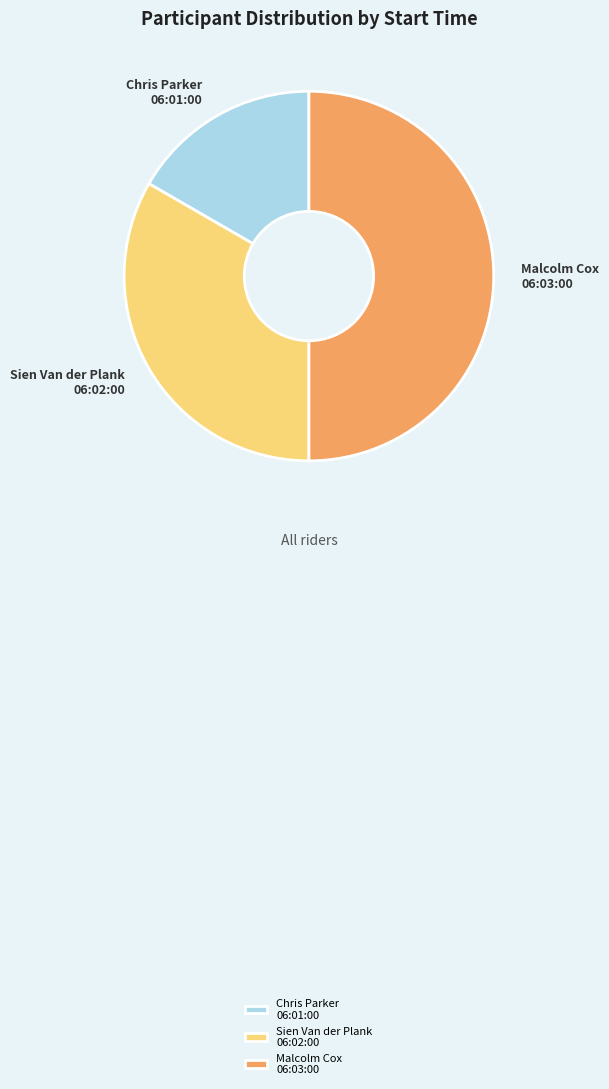

Which category has the biggest portion of the pie?

Malcolm Cox 06:03:00